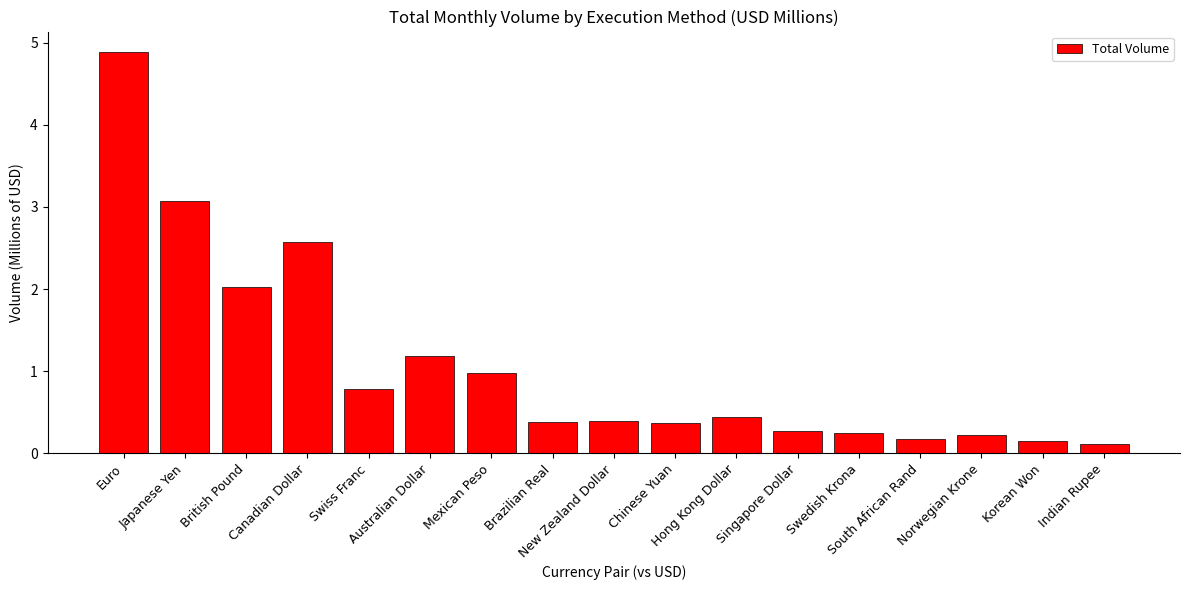

What is the difference between the maximum and second lowest values?

4.7